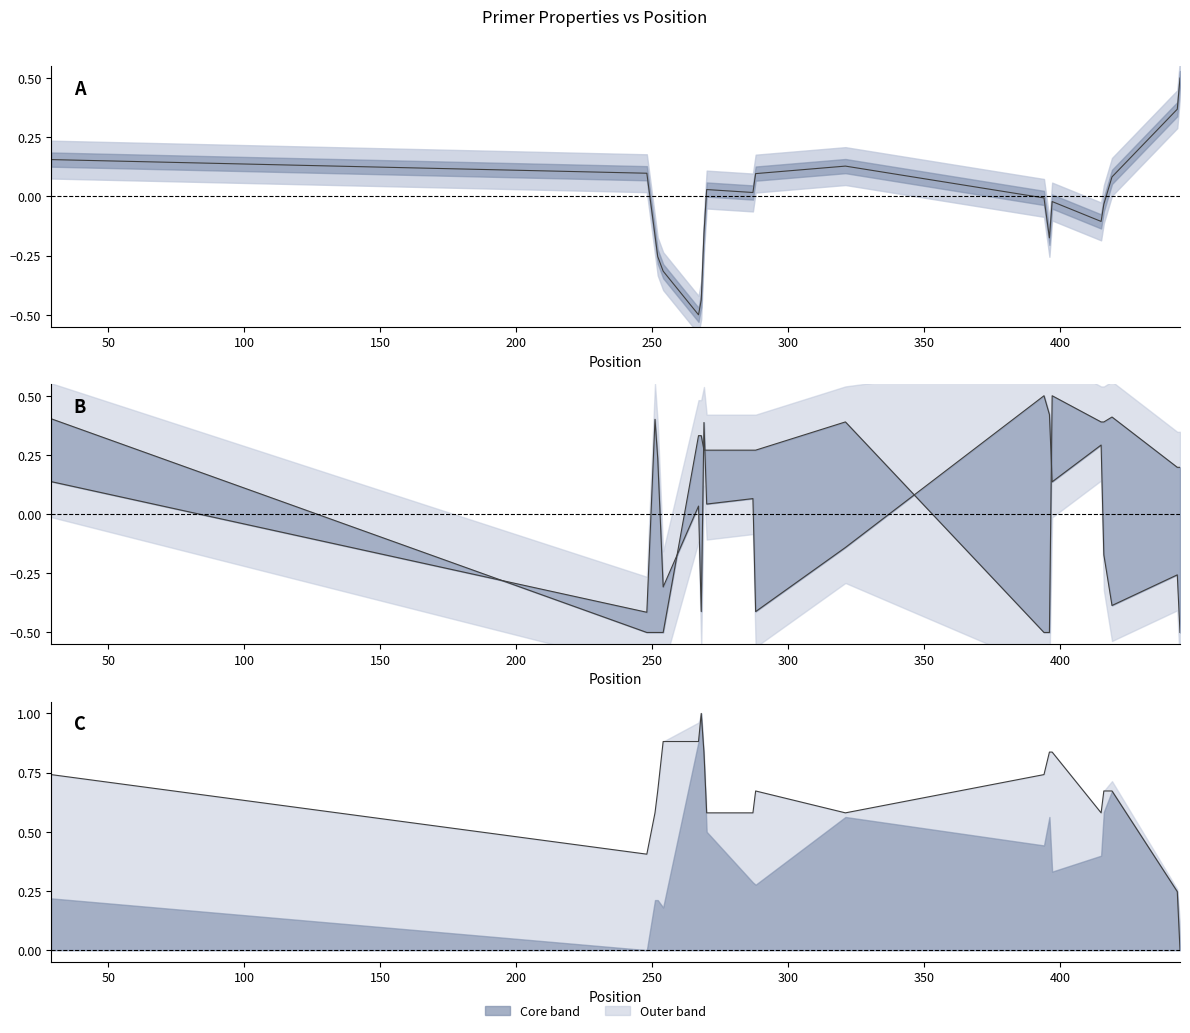

True or false: PRIMER_RIGHT_0_TM and PRIMER_RIGHT_0_GC_PERCENT intersect in this chart.

False